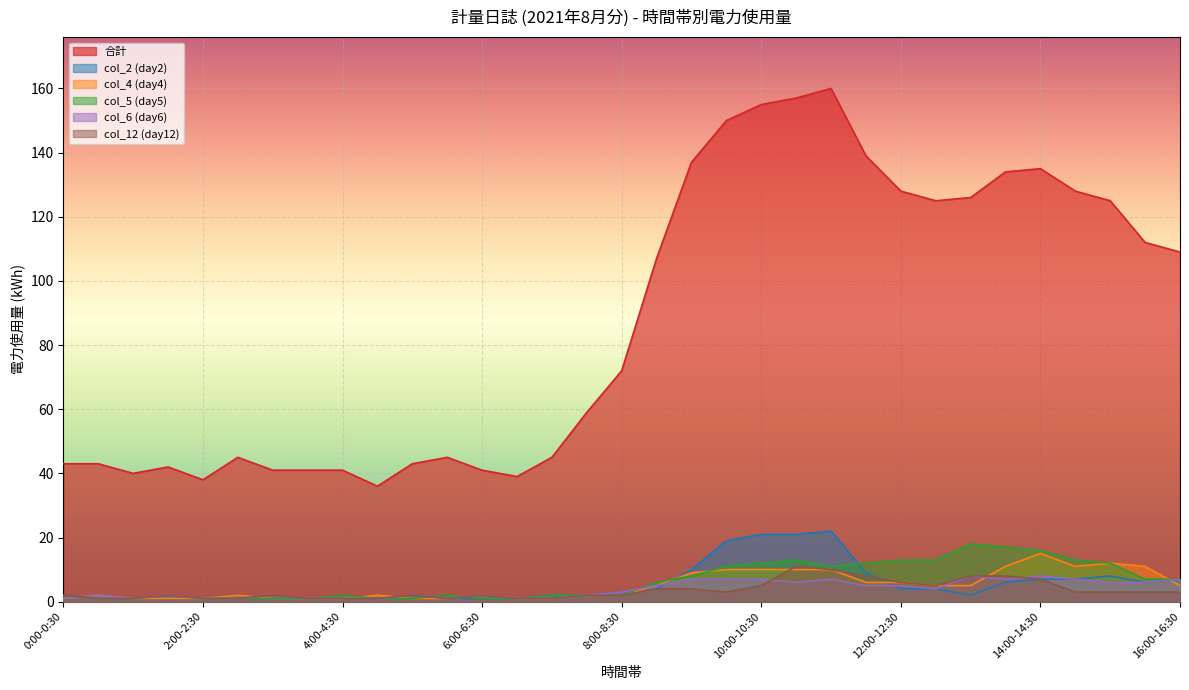

In col_2 (day2), how many points are higher than both neighbors (excluding endpoints)?

5